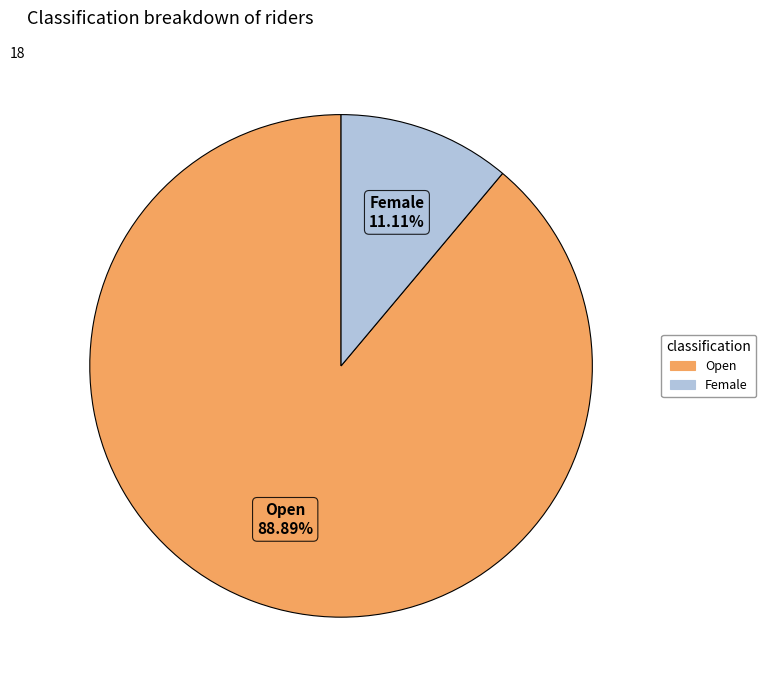

Does any single category account for the majority?

Yes